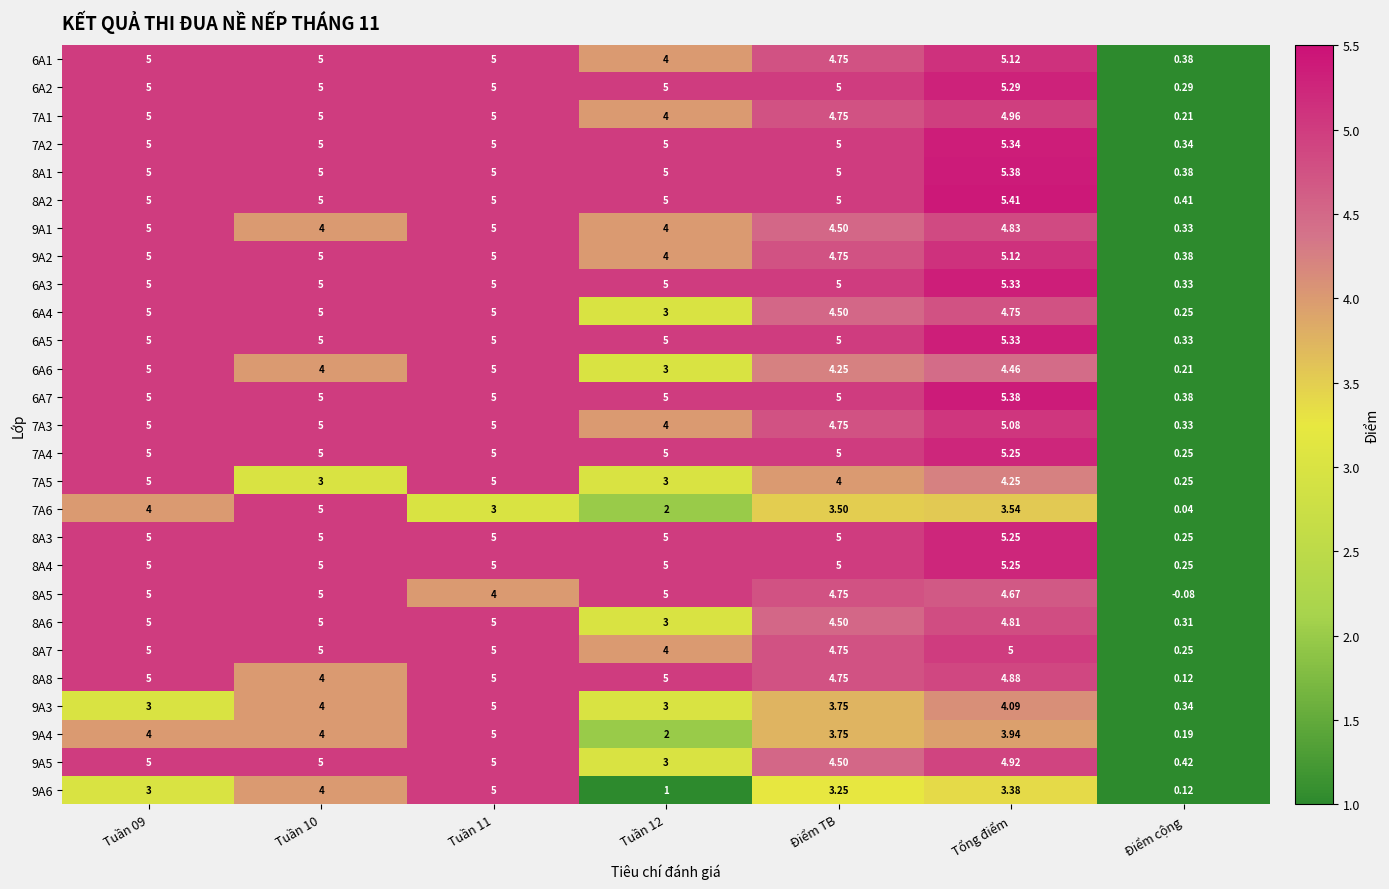

Is the value of 9A1 at Tuần 11 greater than the value of 7A2 at Tổng điểm?

No